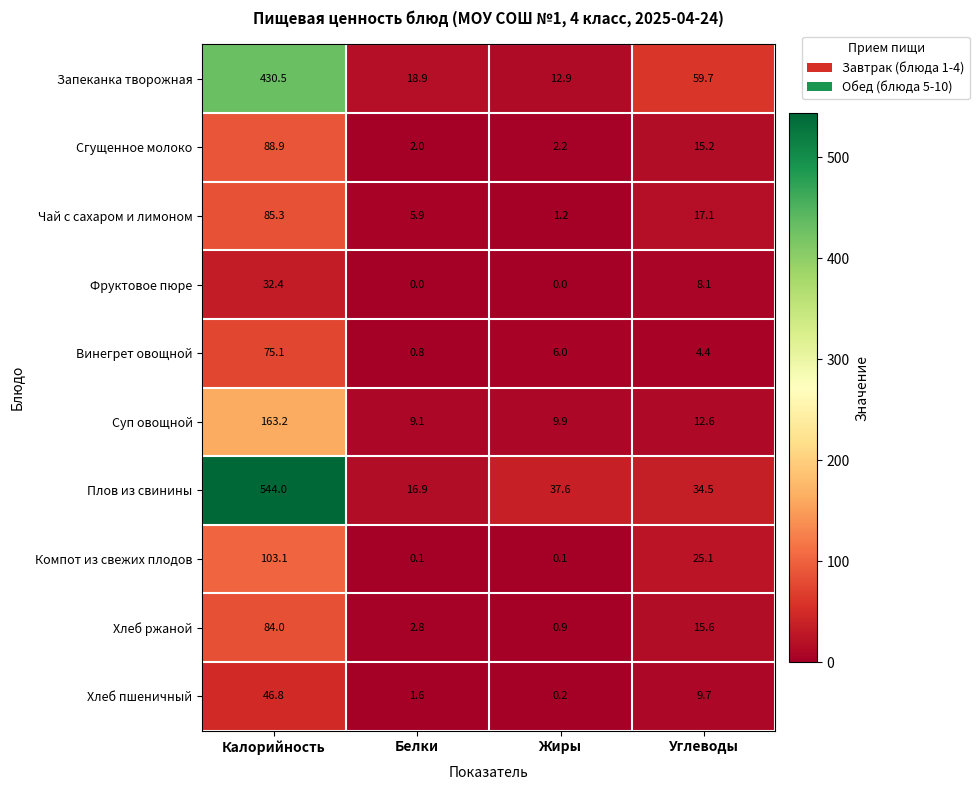

List the series in order of their peak value, highest first.

Плов из свинины, Запеканка творожная, Суп овощной, Компот из свежих плодов, Сгущенное молоко, Чай с сахаром и лимоном, Хлеб ржаной, Винегрет овощной, Хлеб пшеничный, Фруктовое пюре